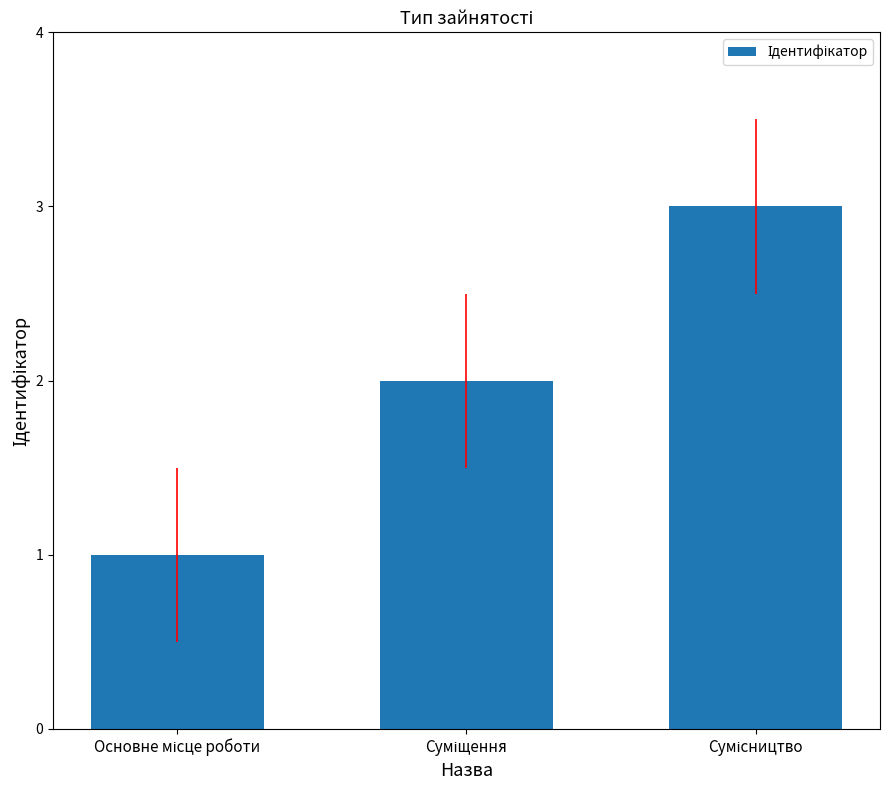

What is the sum of all values?

6